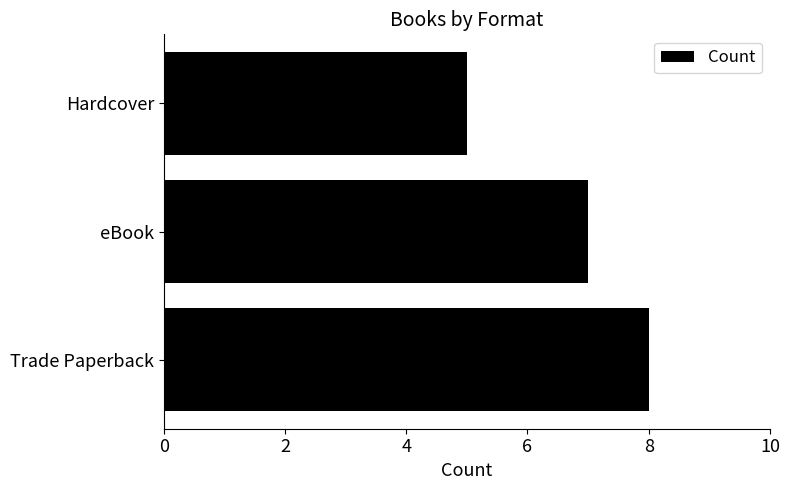

What is the ratio of the value at Trade Paperback to the value at Hardcover?

1.6